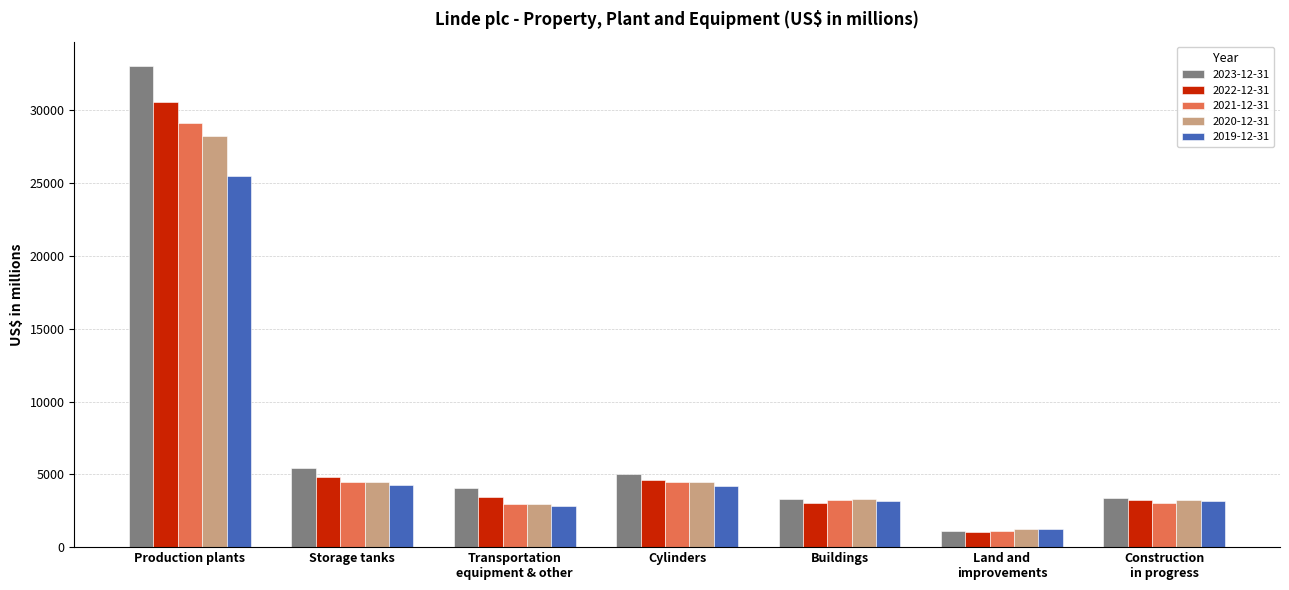

What is the difference between the maximum and second lowest values in the 2019-12-31 series?

22684